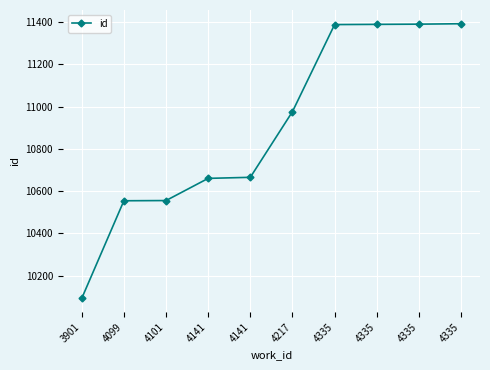

At which label does the data first exceed 10976?

4335